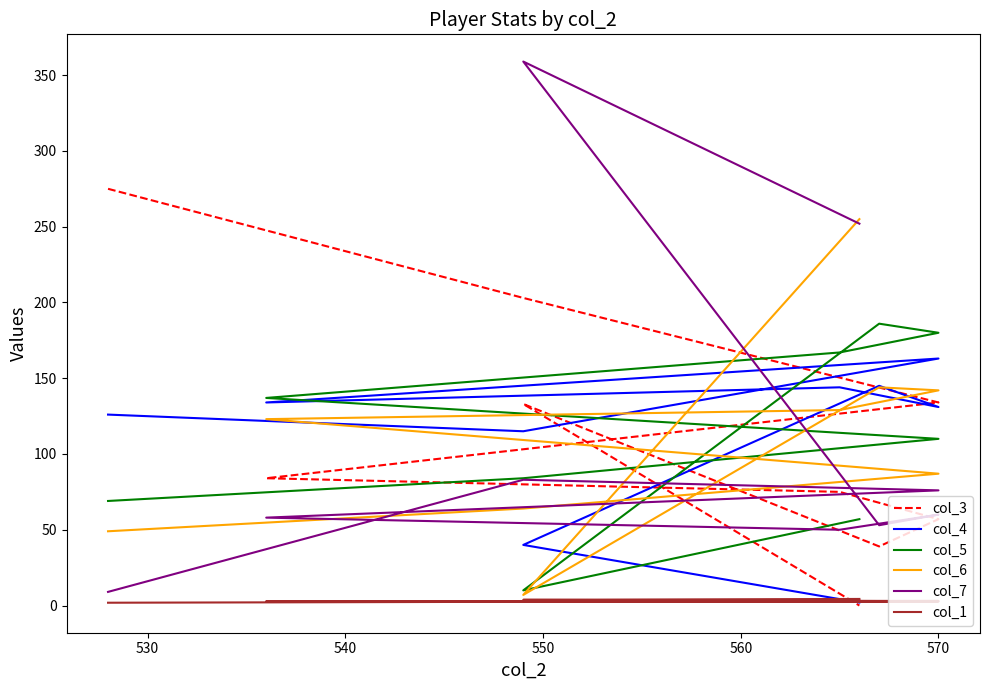

Which series has the largest range (max minus min)?

col_7